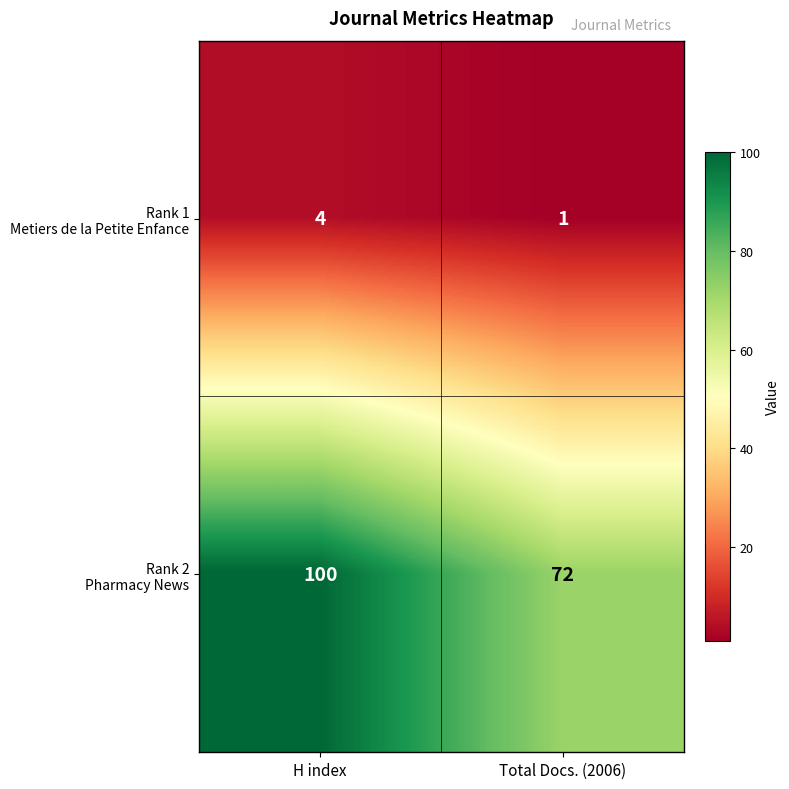

What is the spread (max minus min) of values at Total Docs. (2006)?

71